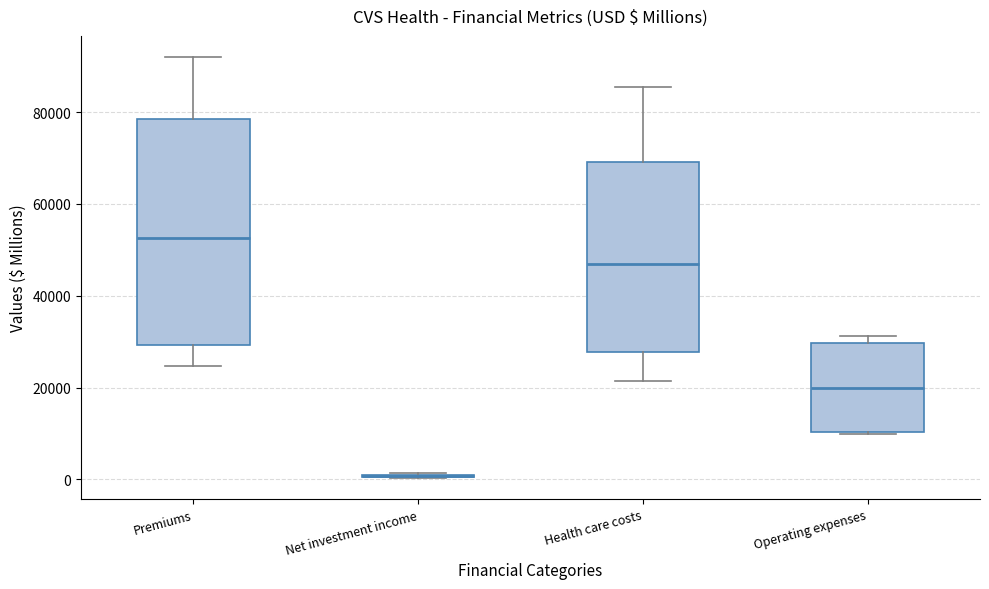

Comparing the boxes themselves (not the whiskers), which one is the tallest?

Premiums